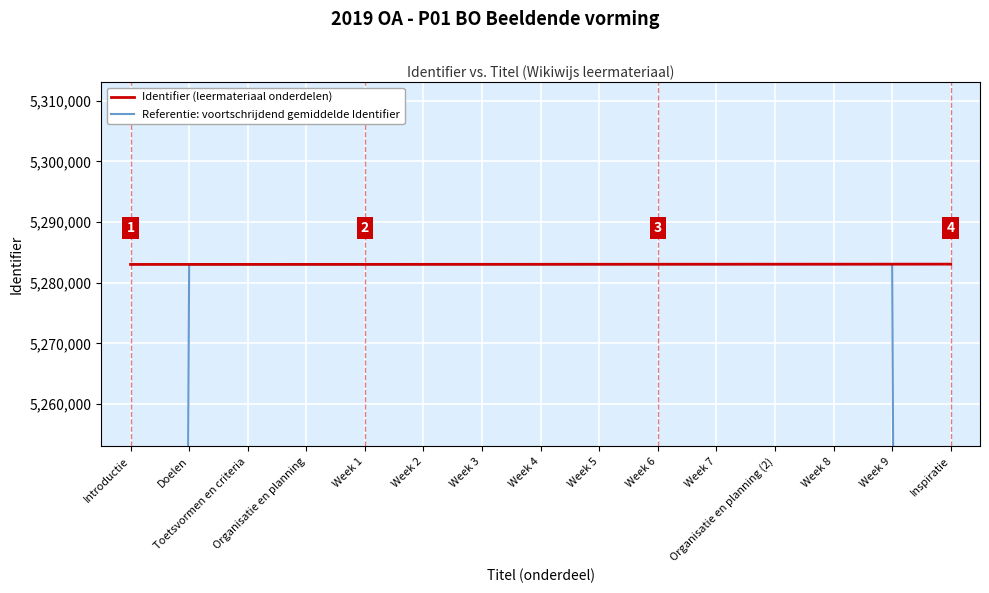

What is the label of the 6th point from the right?

Week 6